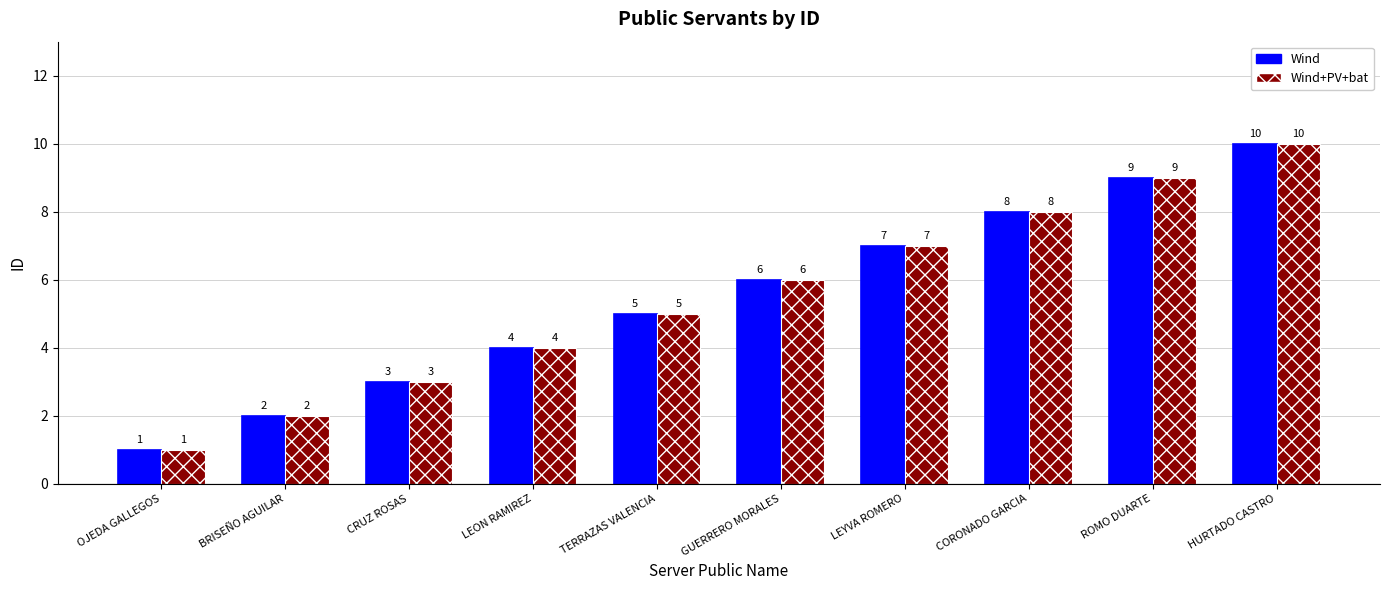

Reading right to left, what are all the values shown in this chart?

Wind: 10	9	8	7	6	5	4	3	2	1
Wind+PV+bat: 10	9	8	7	6	5	4	3	2	1